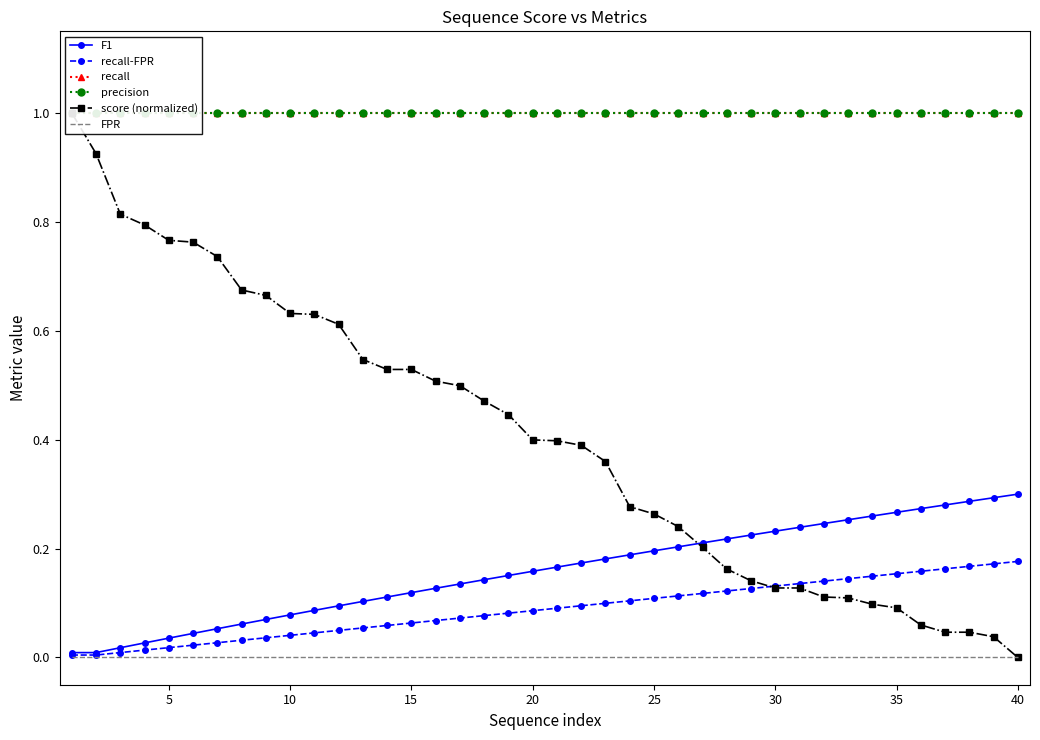

List the series in order of their peak value, highest first.

recall, precision, score (normalized), F1, recall-FPR, FPR